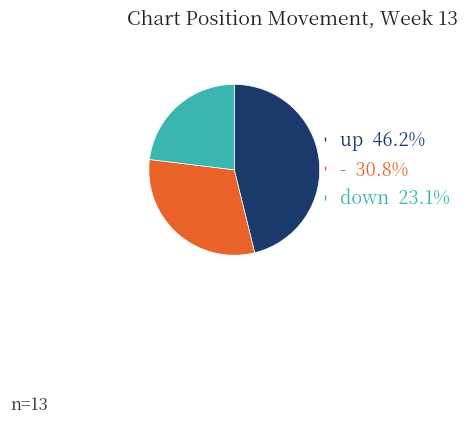

Does down 23.1% account for over 50% of the chart?

No